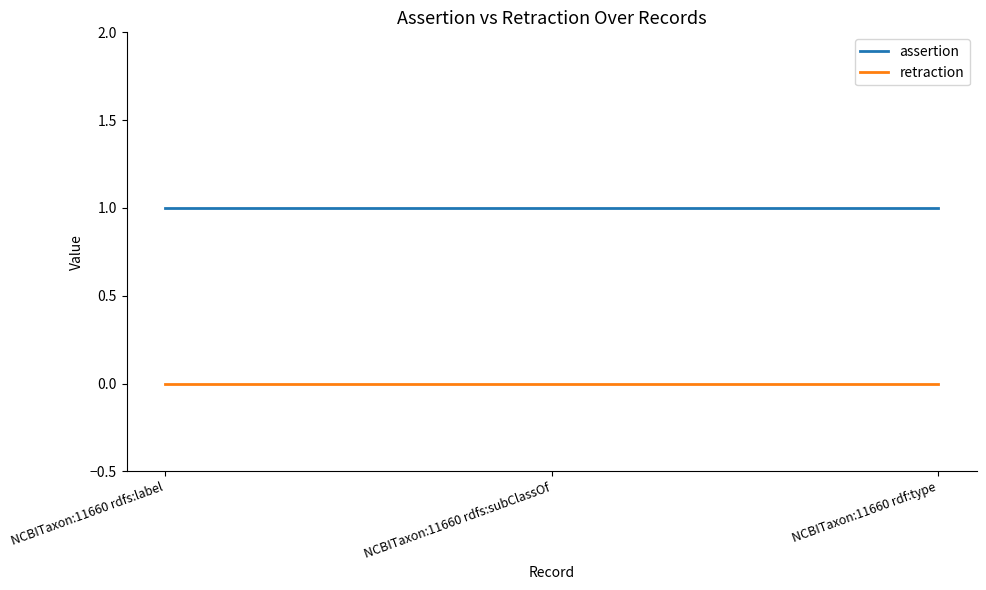

Is this an area chart (filled region under the line)?

No